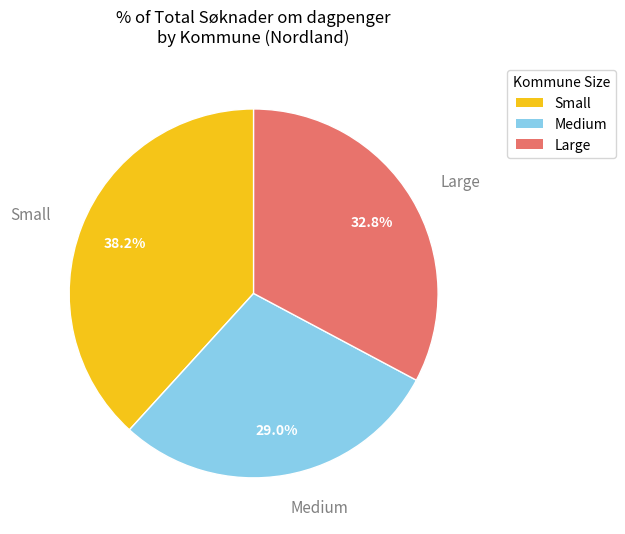

Which category has the smallest portion of the pie?

Medium